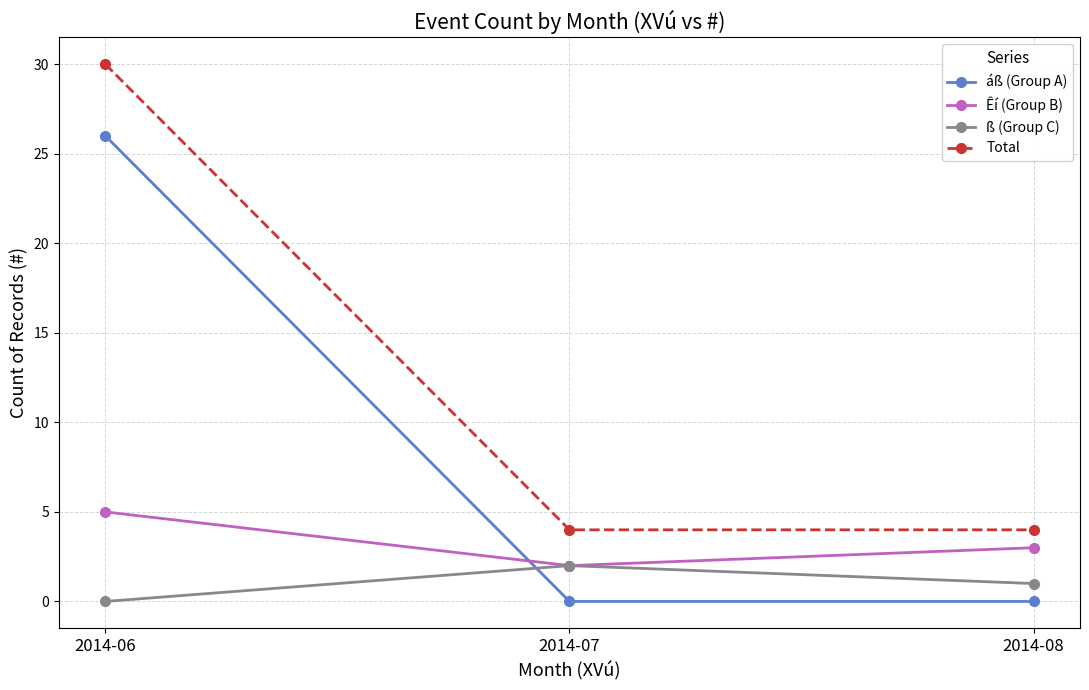

Reading left to right, what are all the values shown in this chart?

áß (Group A): 26	0	0
Êí (Group B): 5	2	3
ß (Group C): 0	2	1
Total: 30	4	4